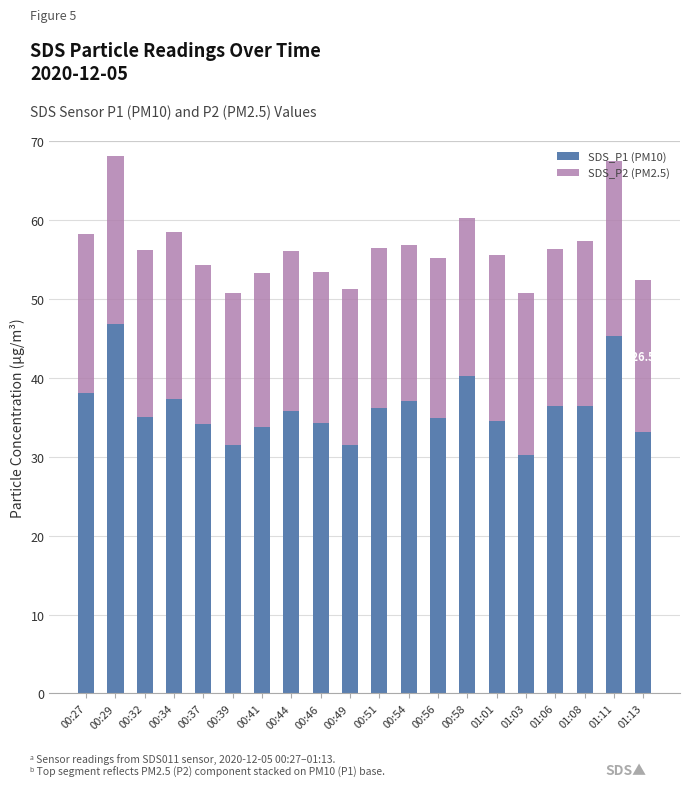

What is the sum of the SDS_P1 (PM10) values at 00:39 and 00:56?

66.3